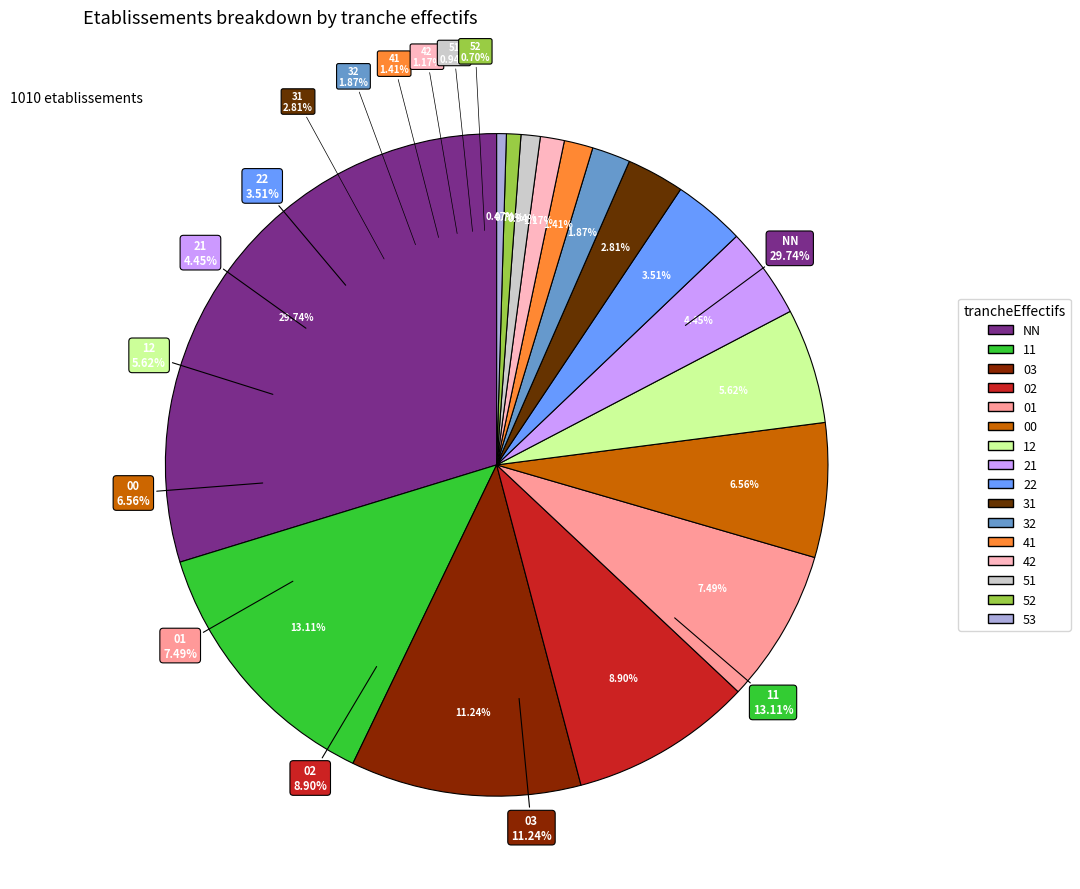

What percentage do 03 and 53 together represent?

11.7%